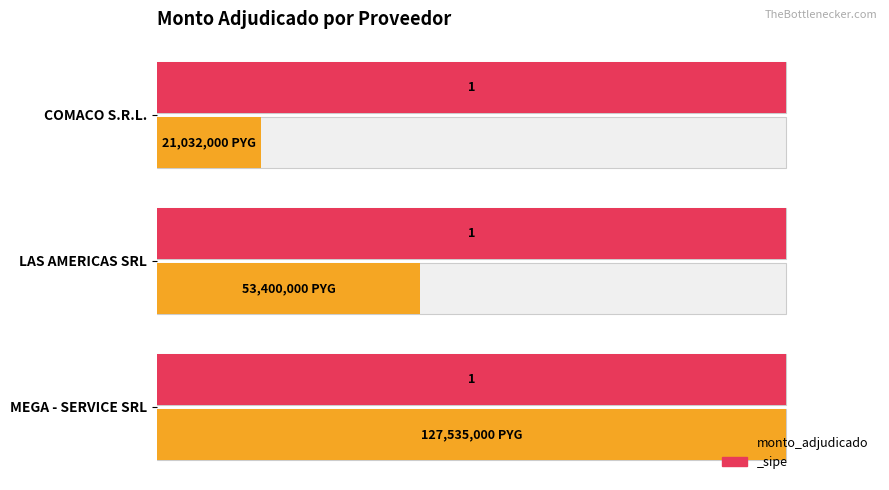

The value at COMACO S.R.L. is 16.5. True or false?

True